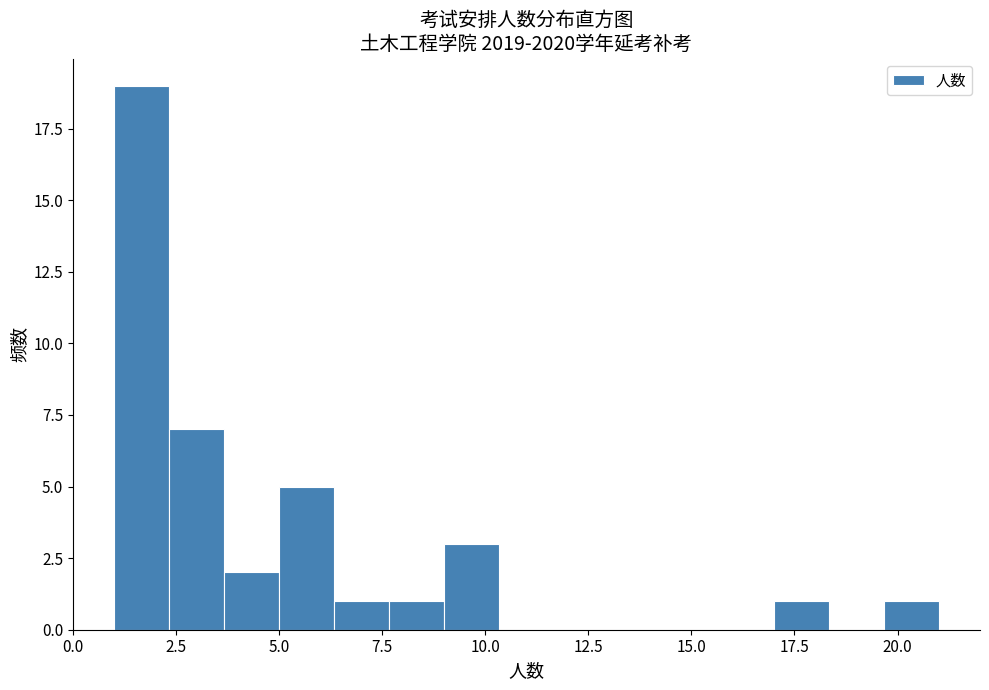

Read against the x-axis, roughly where is the centre of the tallest bar?

1.5